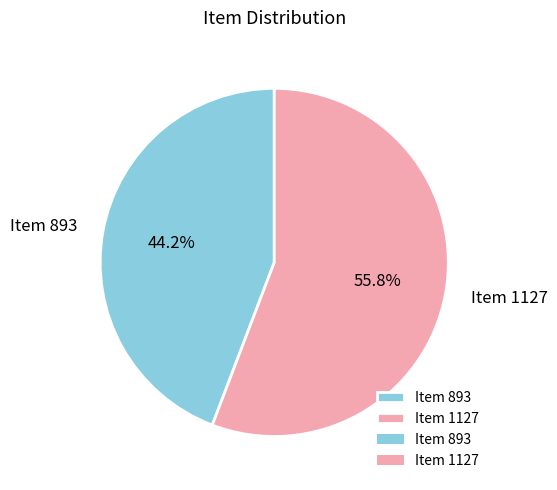

What is the smallest slice in the pie chart?

Item 893